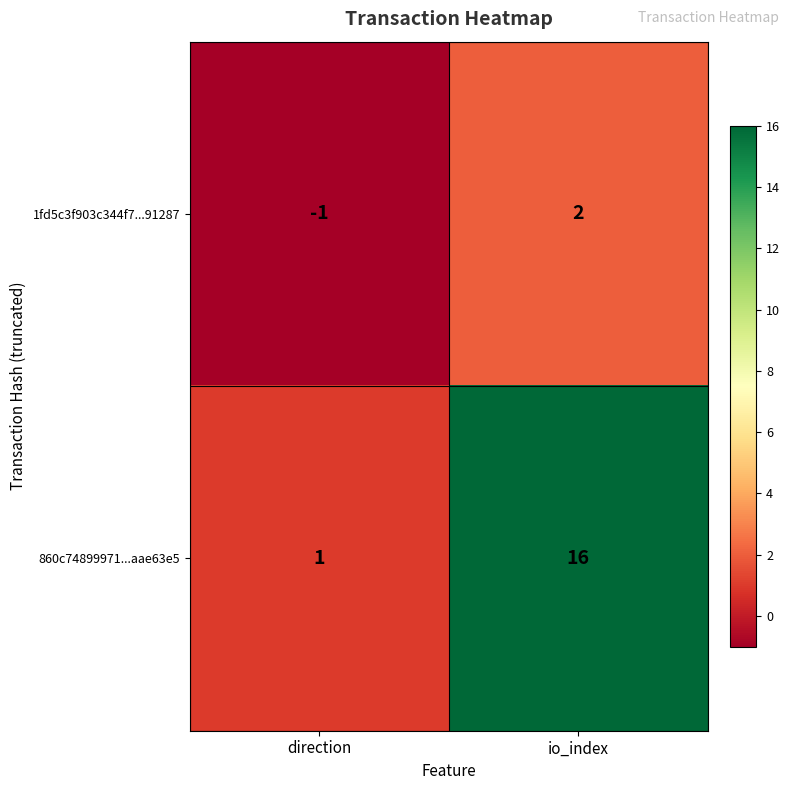

True or false: 1fd5c3f903c344f7...91287 has a value of 2 at io_index.

True